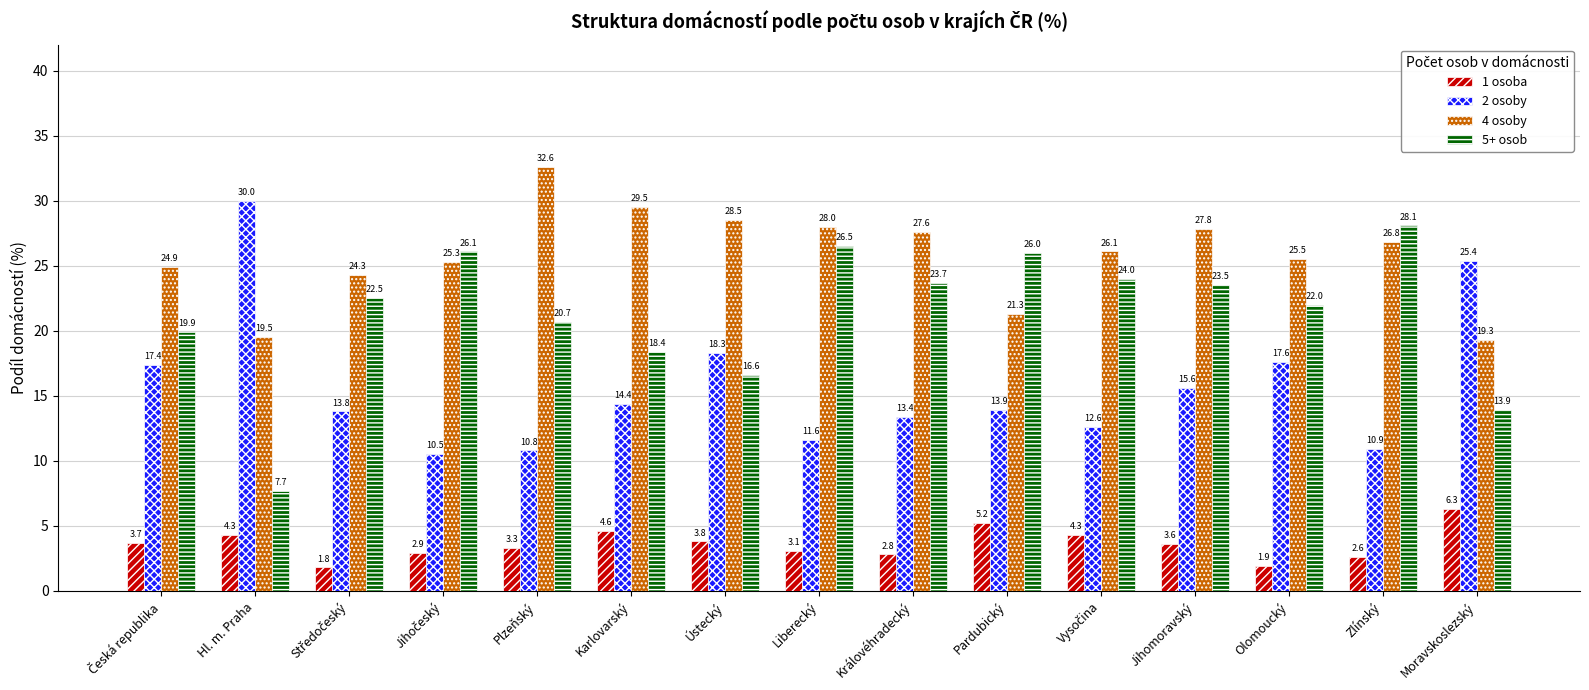

At Olomoucký, list the series in order from smallest to largest.

1 osoba, 2 osoby, 5+ osob, 4 osoby